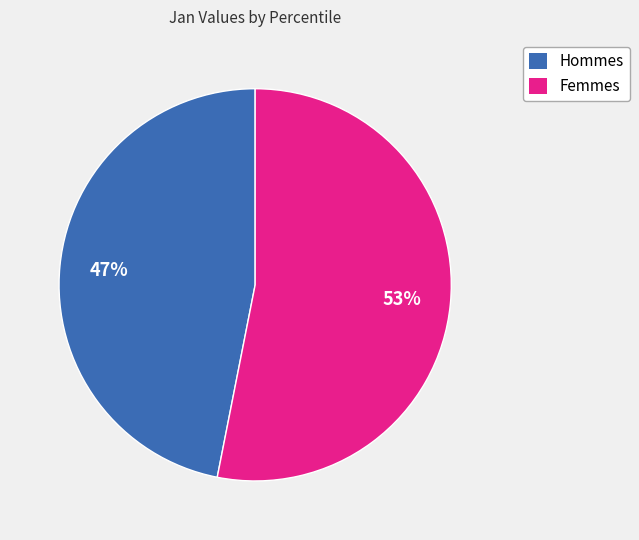

Count the number of slices in the pie.

2